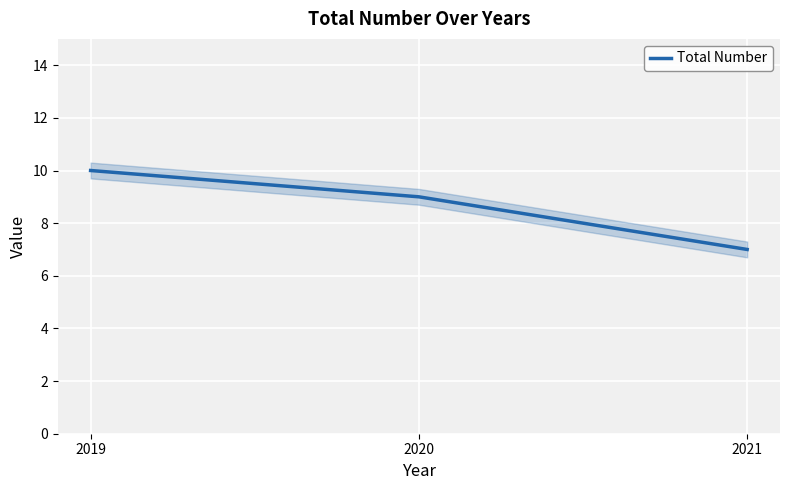

How many lines are shown in the chart?

1